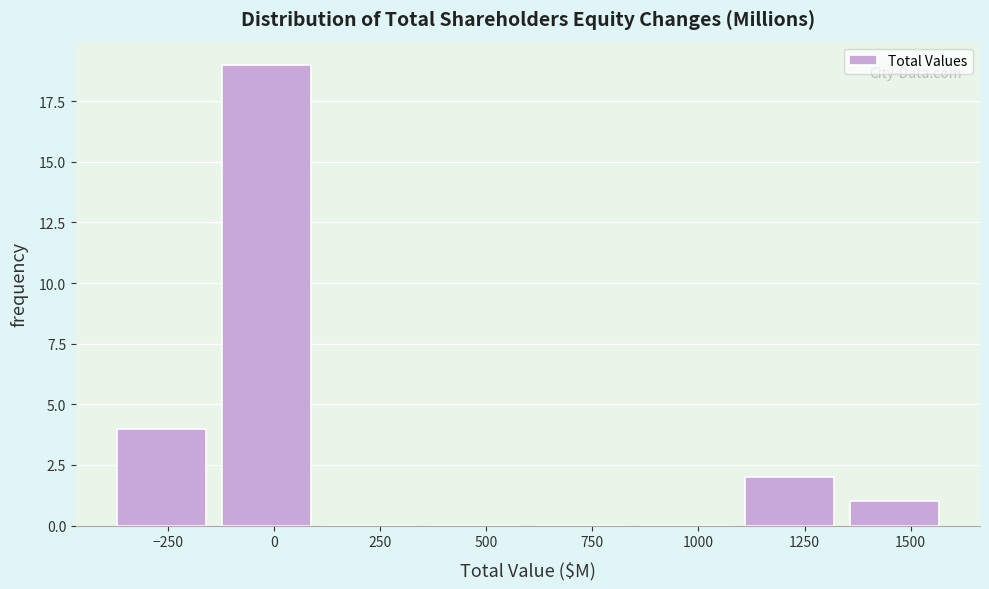

Reading left to right, list every bar in this chart as the range it spans on the x-axis followed by its height. Neither the bar edges nor the heights are printed on the chart, so give them approximately, as read against the axes.

-400 to -150: 4
-150 to 100: 19
100 to 350: 0
350 to 600: 0
600 to 850: 0
850 to 1100: 0
1100 to 1350: 2
1350 to 1600: 1